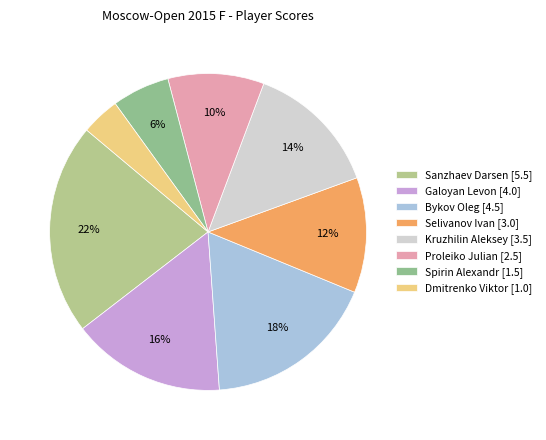

To the nearest percent, what portion does Spirin Alexandr represent?

6%